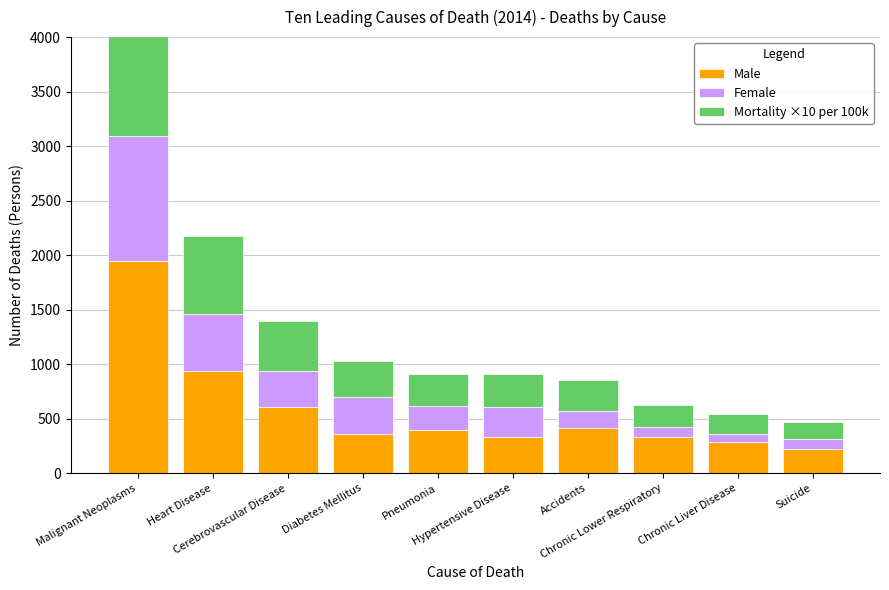

What is the spread (max minus min) of values at Chronic Liver Disease?

210.0